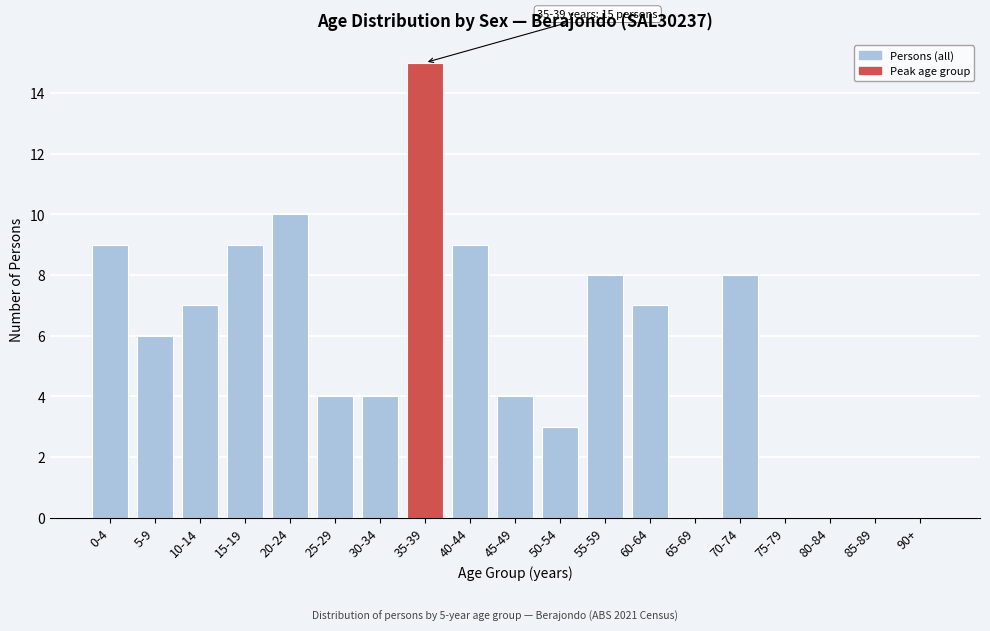

Reading left to right, extract all data points from this chart.

0-4=9	5-9=6	10-14=7	15-19=9	20-24=10	25-29=4	30-34=4	35-39=15	40-44=9	45-49=4	50-54=3	55-59=8	60-64=7	65-69=0	70-74=8	75-79=0	80-84=0	85-89=0	90+=0